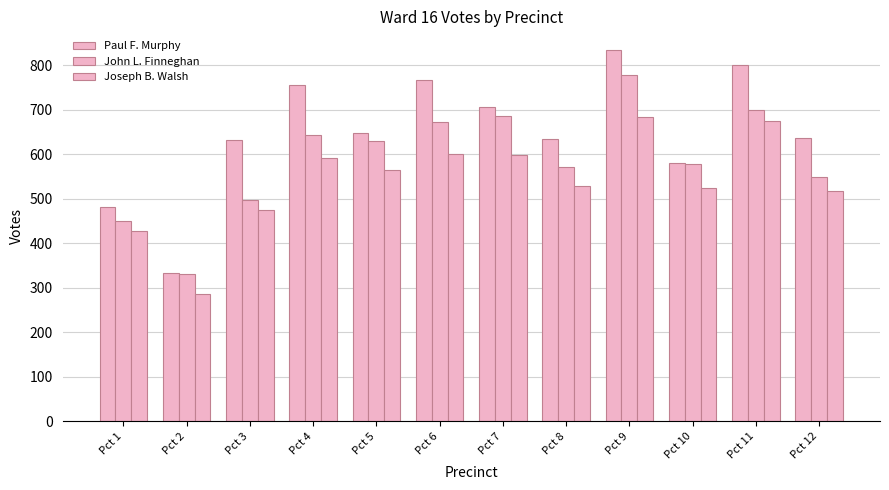

The value of Joseph B. Walsh at Pct 3 is 96. True or false?

False